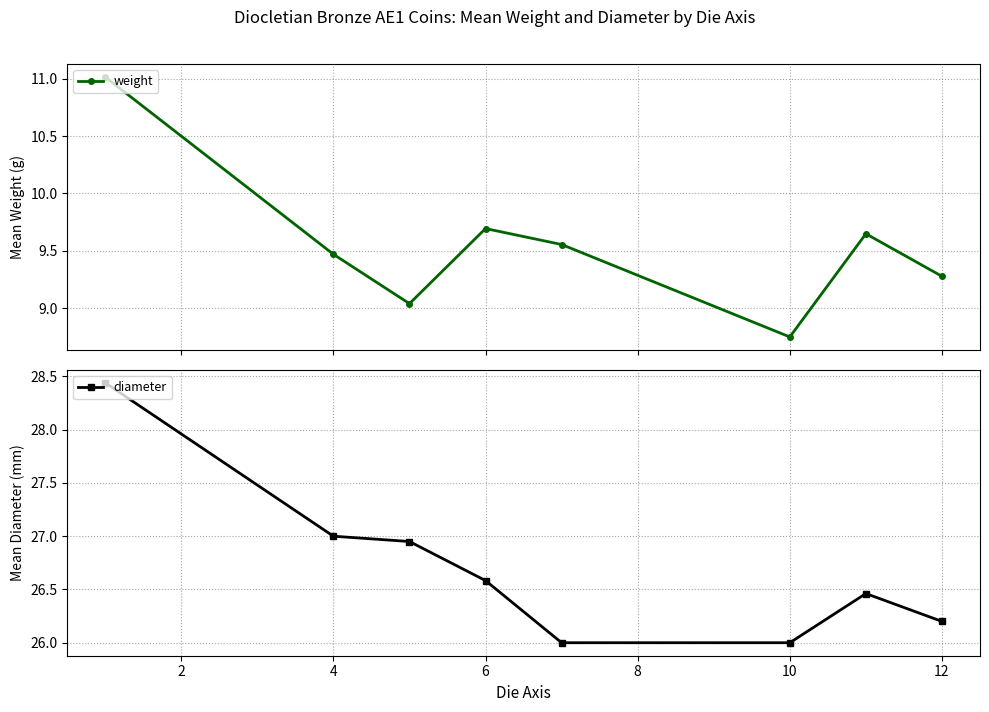

True or false: weight and diameter intersect in this chart.

False